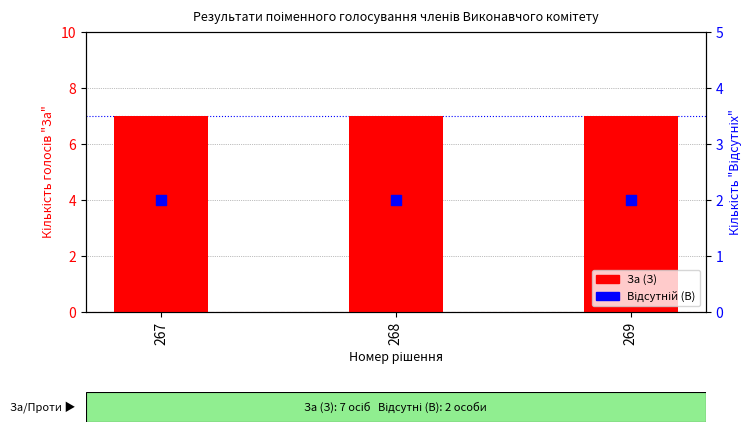

Which series contains the highest Y value?

За (З)